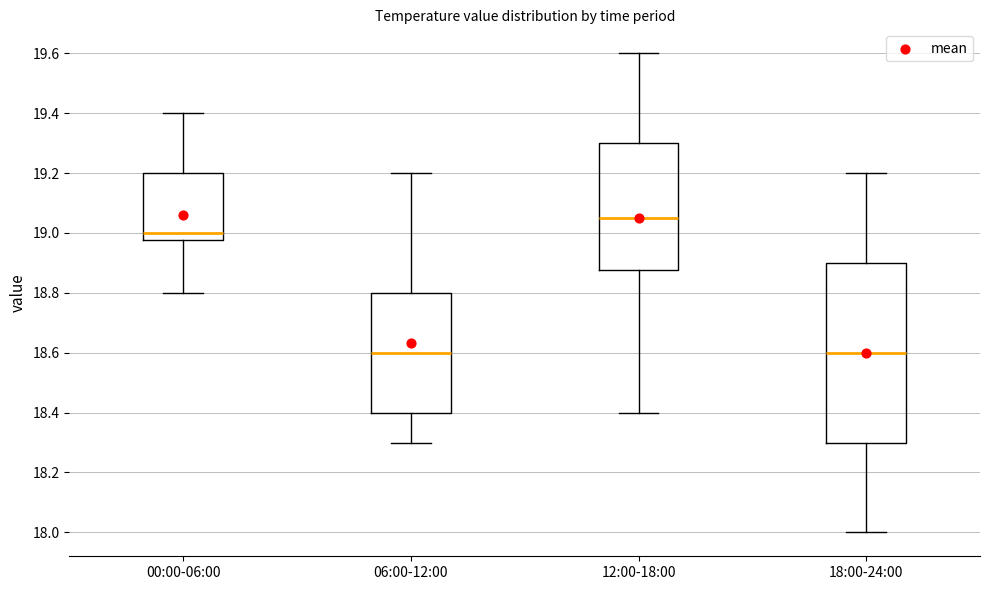

Which box is the tallest, from its lower edge to its upper edge?

18:00-24:00